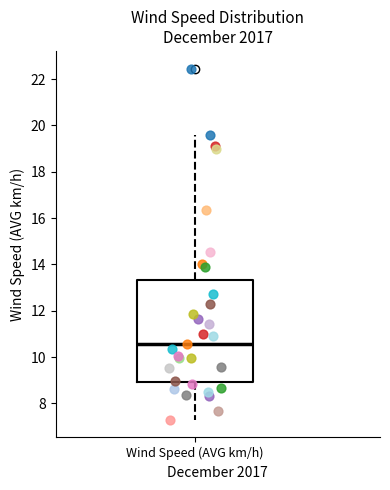

Read this box plot against the y-axis: the position of the median line, the range covered by the box, and the ends of both whiskers. The values are not printed on the chart, so give them approximately, as read against the axis.

median 10.6, box 9.0 to 13.4, whiskers 7.2 to 19.6